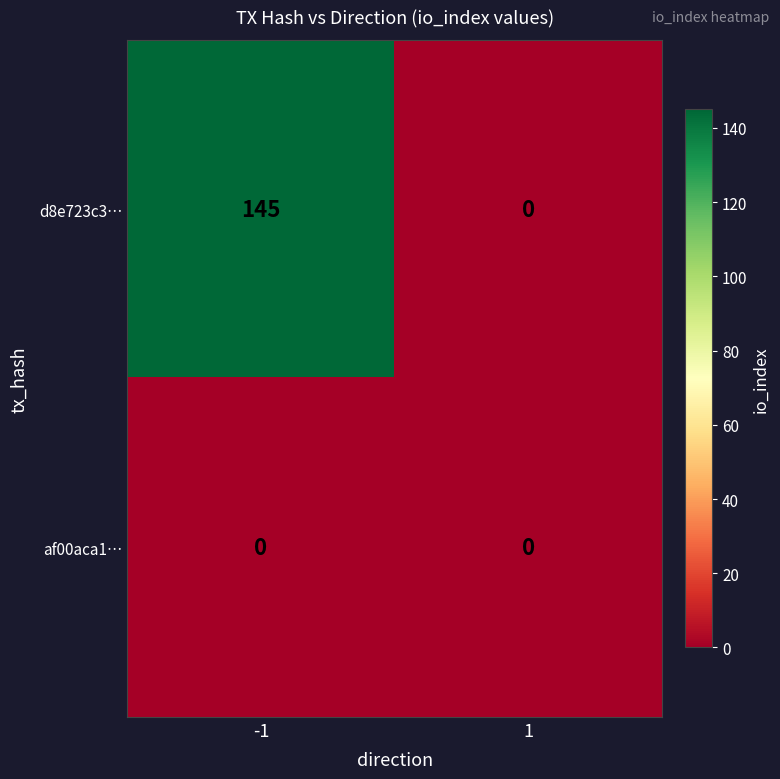

List the series in order of their overall mean, lowest first.

af00aca1…, d8e723c3…